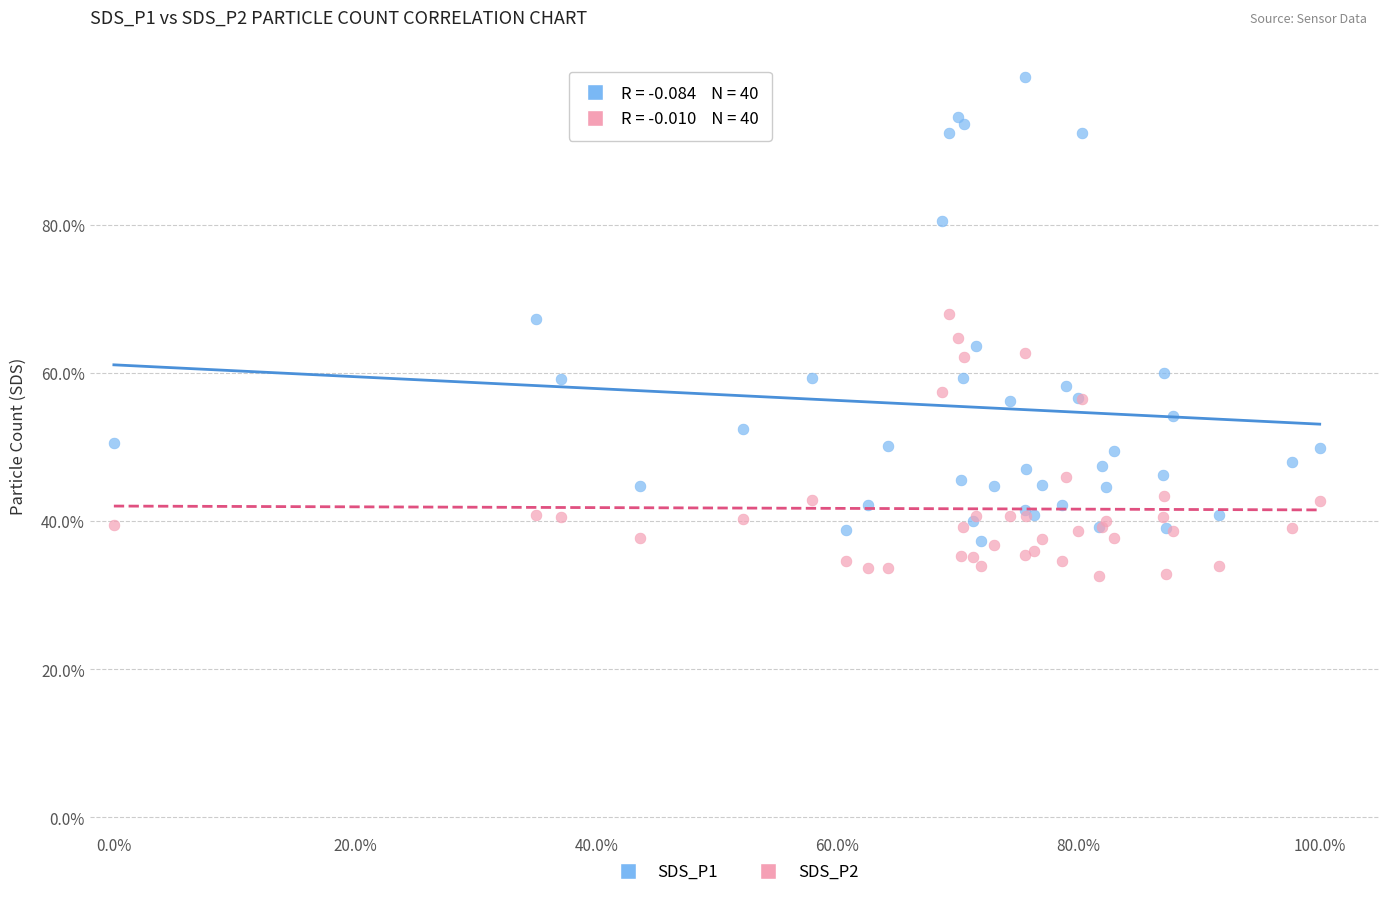

Which series has the widest spread of Y values?

SDS_P1